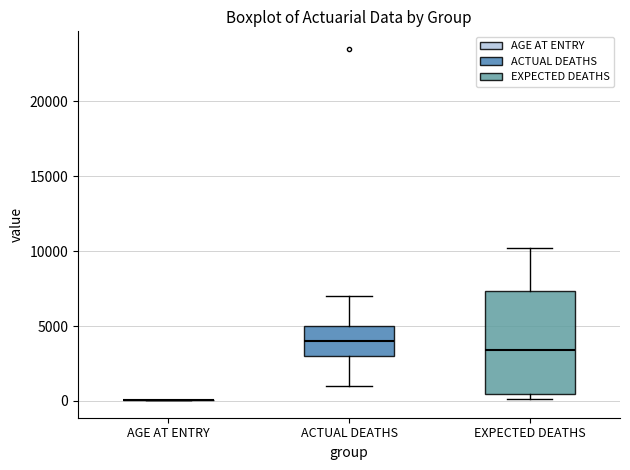

Which box is the tallest, from its lower edge to its upper edge?

EXPECTED DEATHS